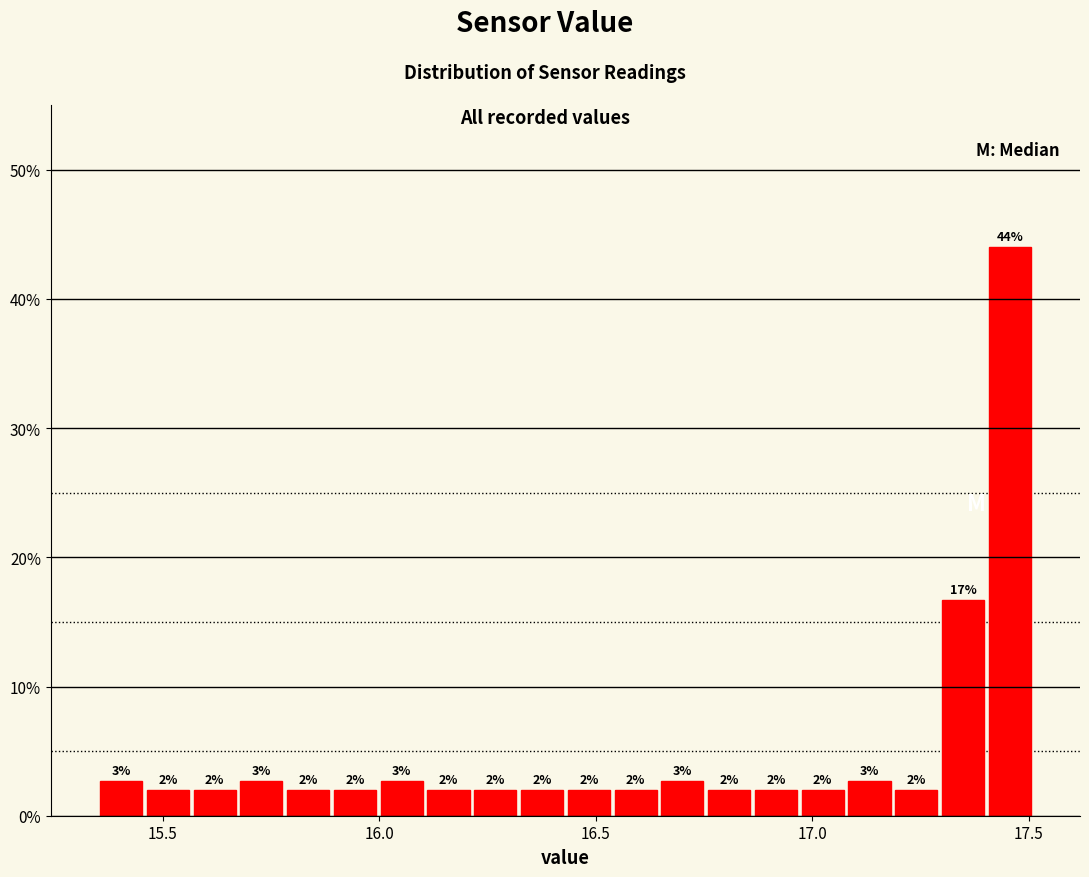

Read against the x-axis, roughly where is the centre of the tallest bar?

17.45